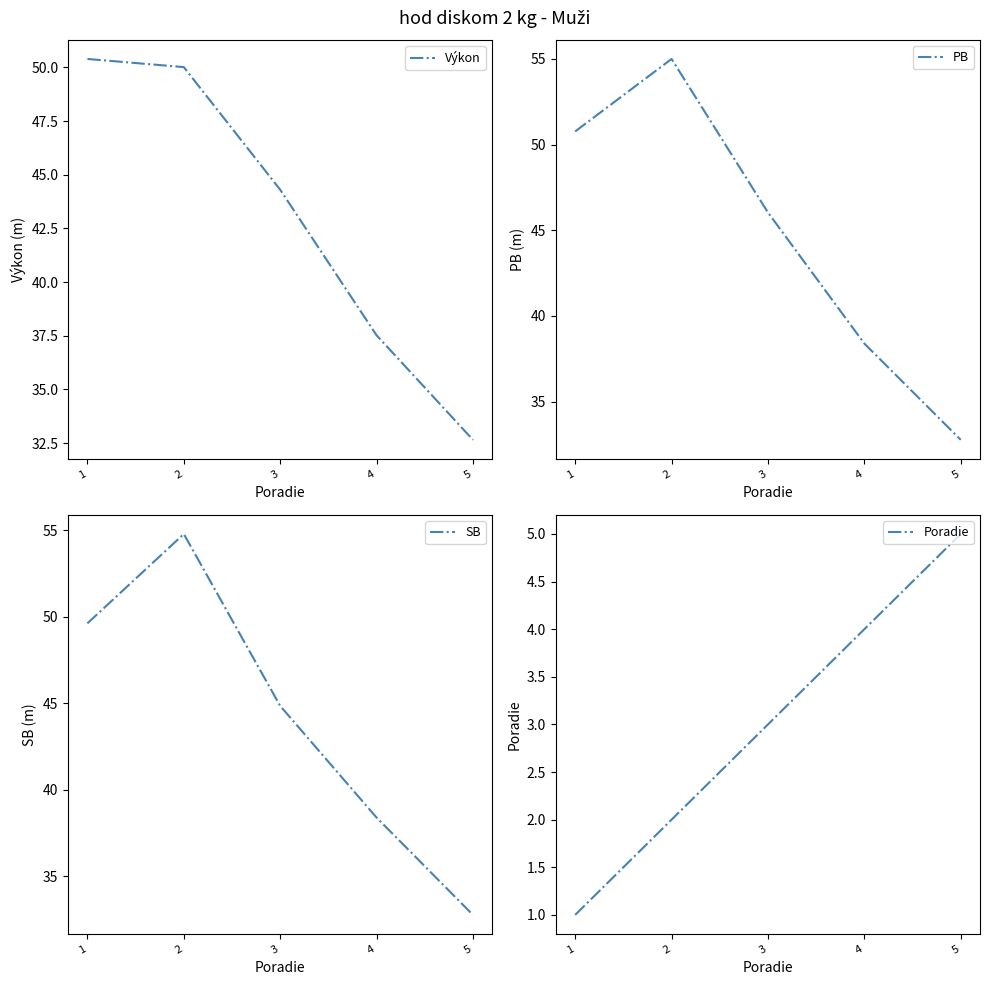

At which label is Výkon closest to 41?

3